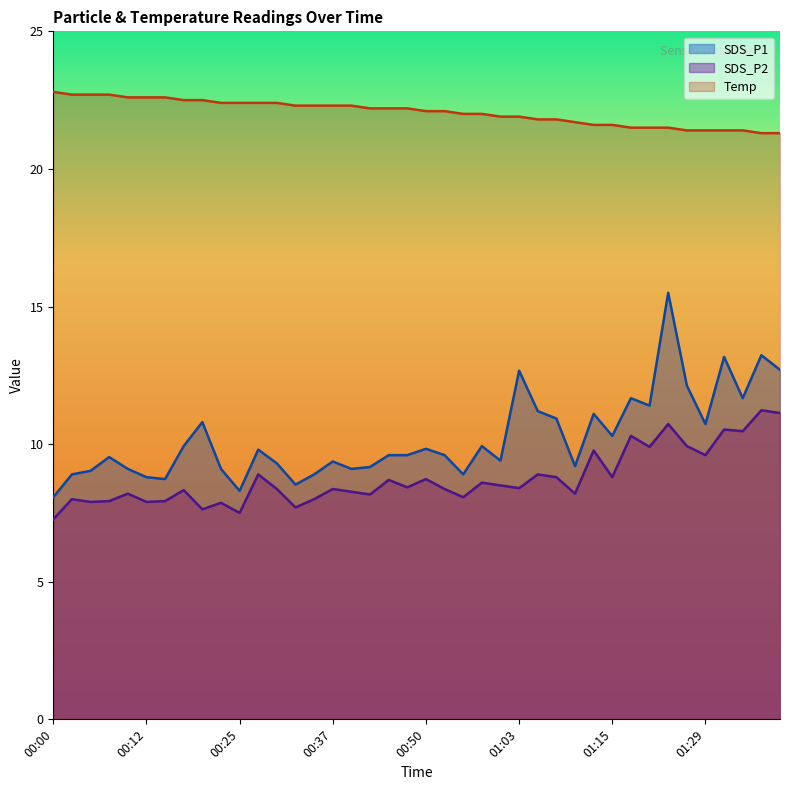

What position from the left is 00:42?

18